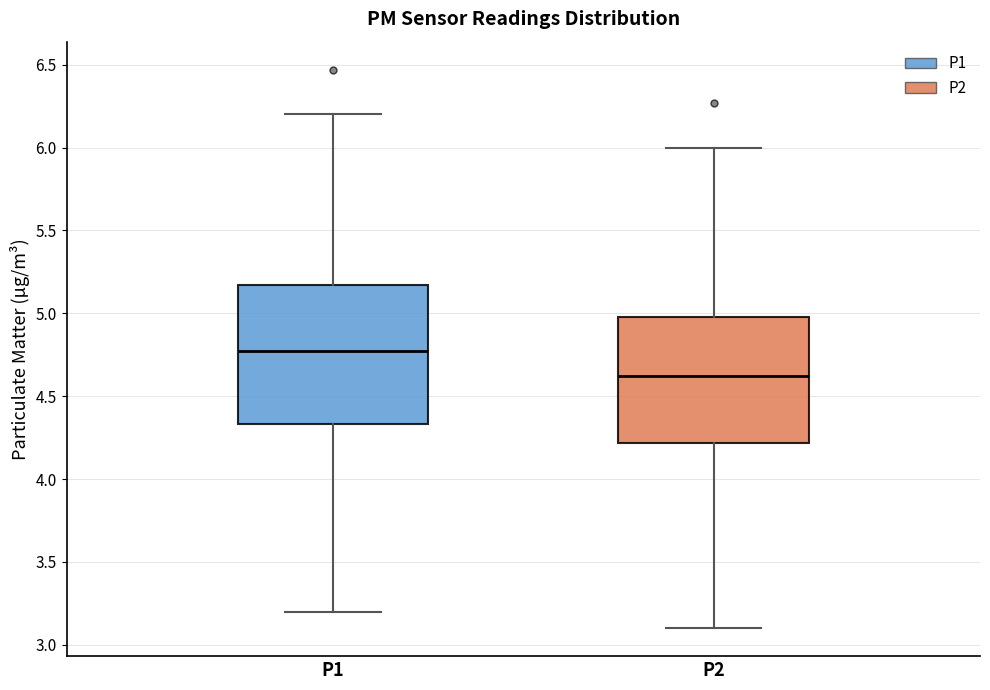

Reading left to right, transcribe this box plot: for each box, give where its median line is, the range the box spans, and where its two whiskers end, as read against the y-axis. The values are not printed on the chart, so give them approximately, as read against the axis.

P1: median 4.75, box 4.35 to 5.15, whiskers 3.20 to 6.20
P2: median 4.60, box 4.20 to 5.00, whiskers 3.10 to 6.00